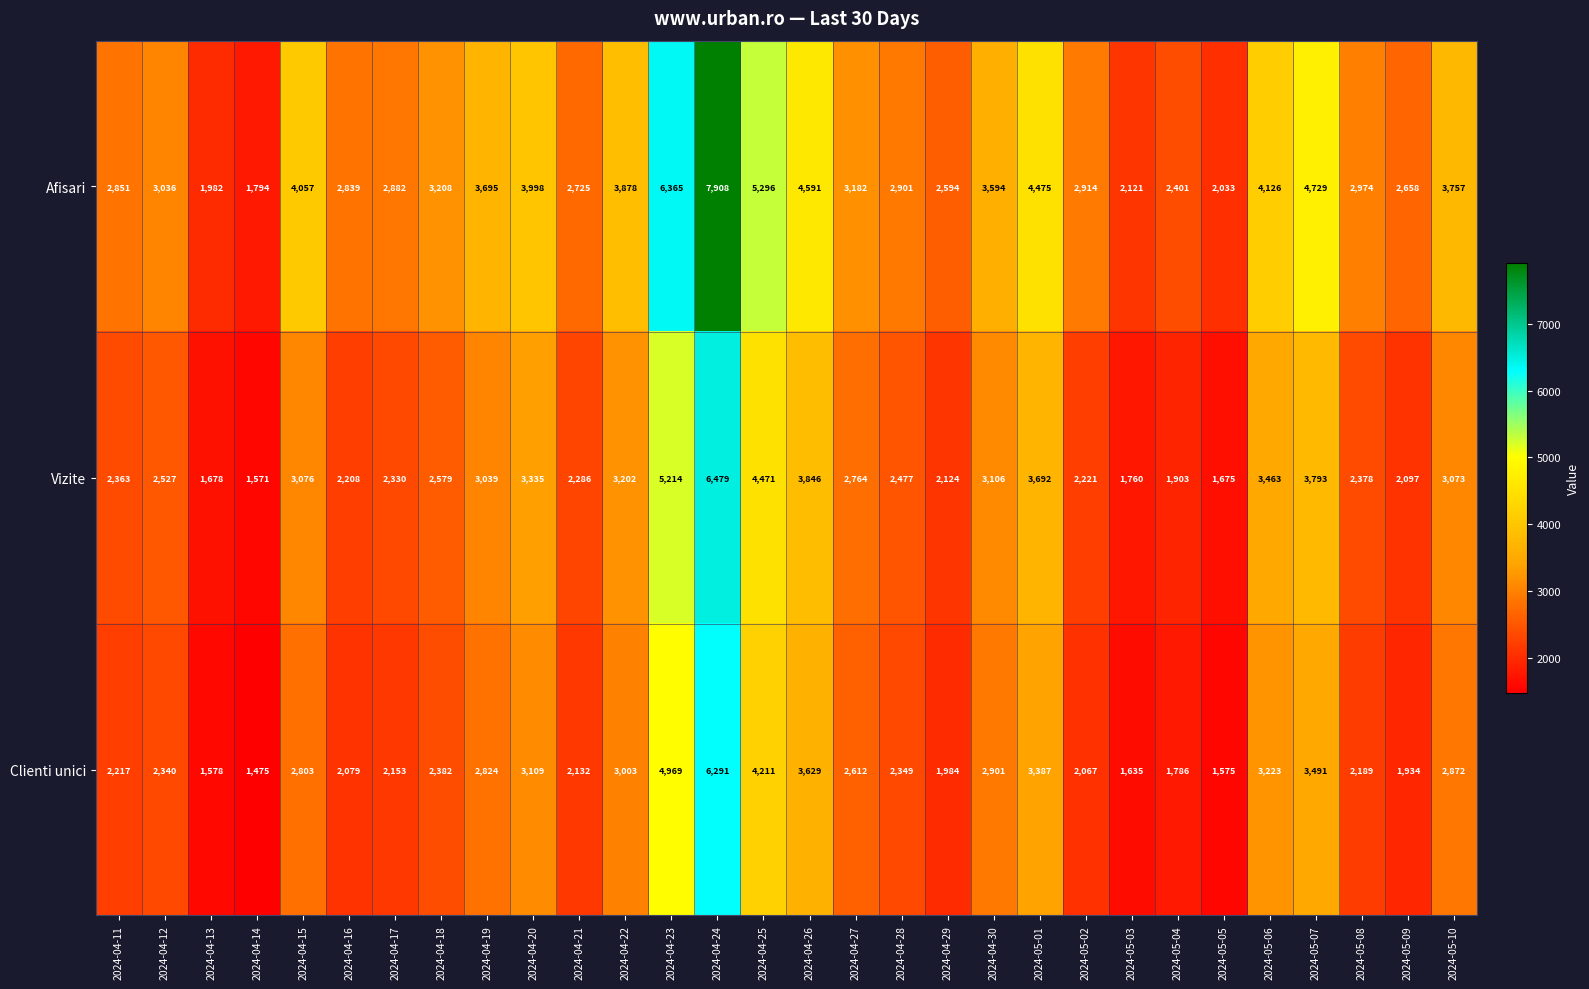

Count the number of categories in the chart.

30